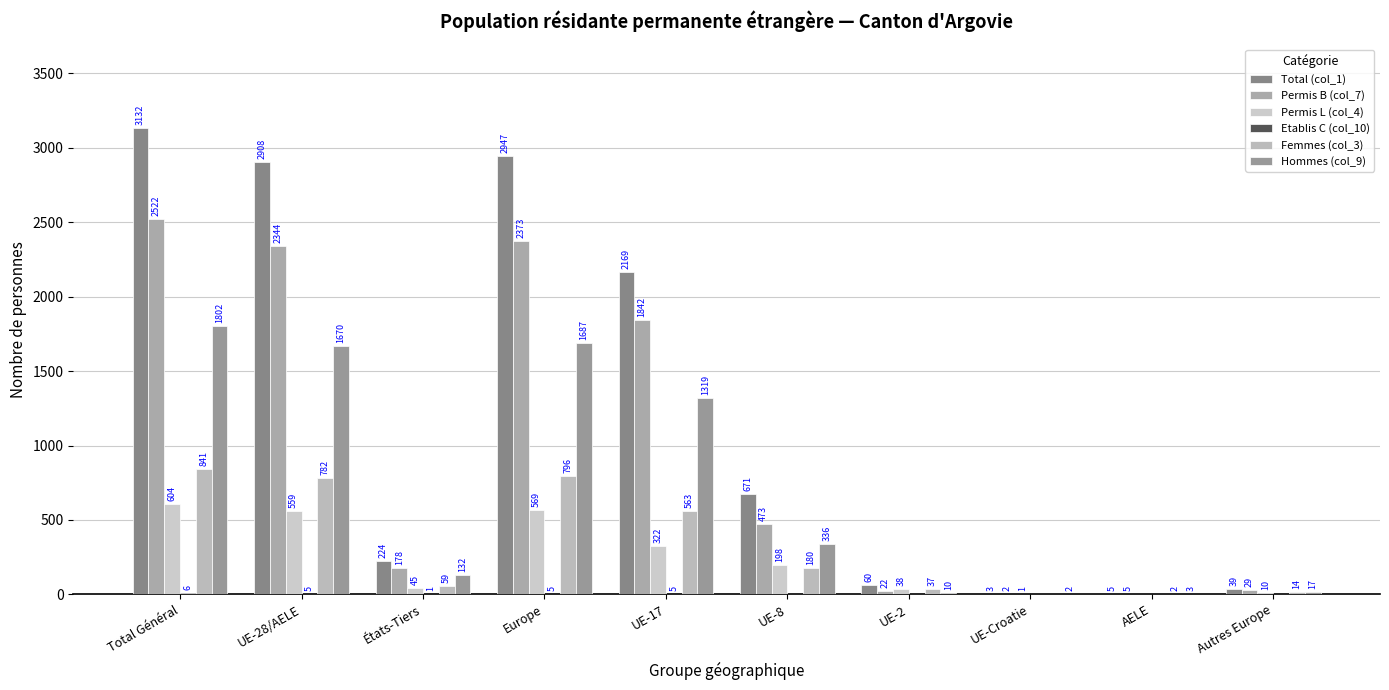

What is the total value across all series at UE-Croatie?

8